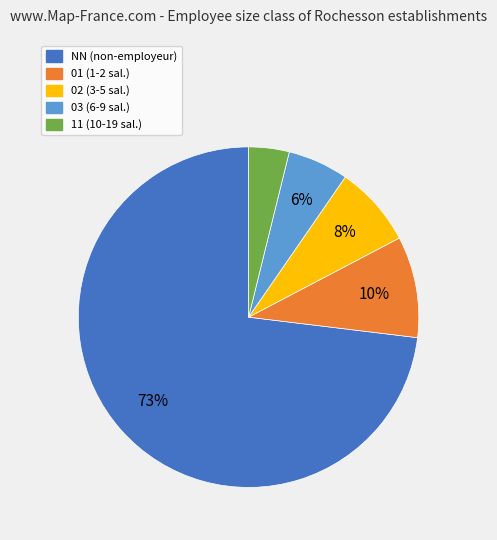

Which has a higher value, 02 or 03?

02